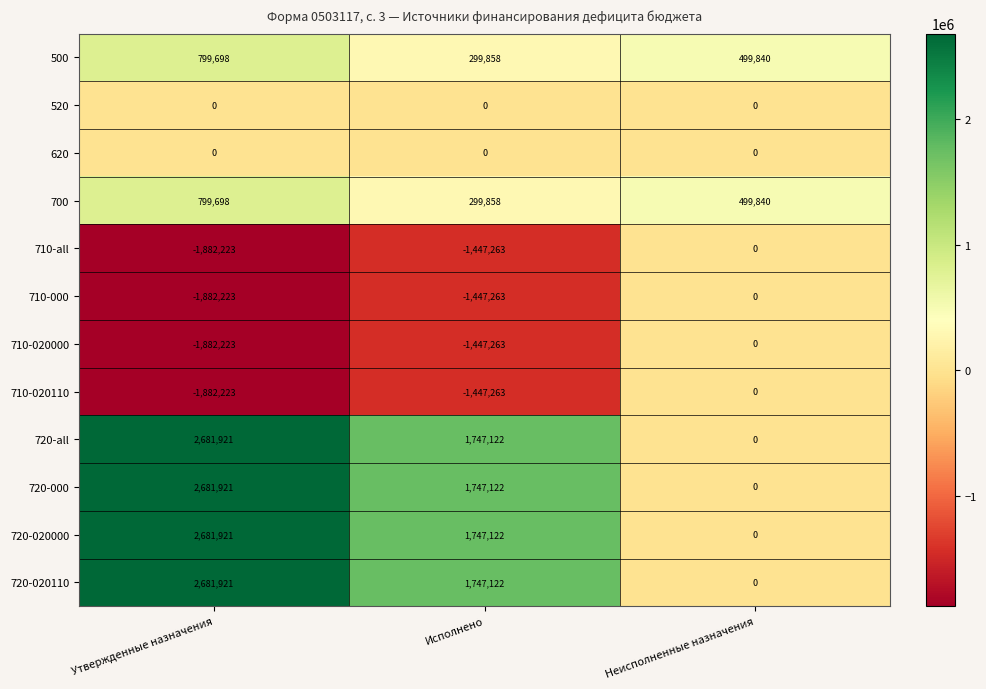

The value of 710-all at Неисполненные назначения is 0. True or false?

True